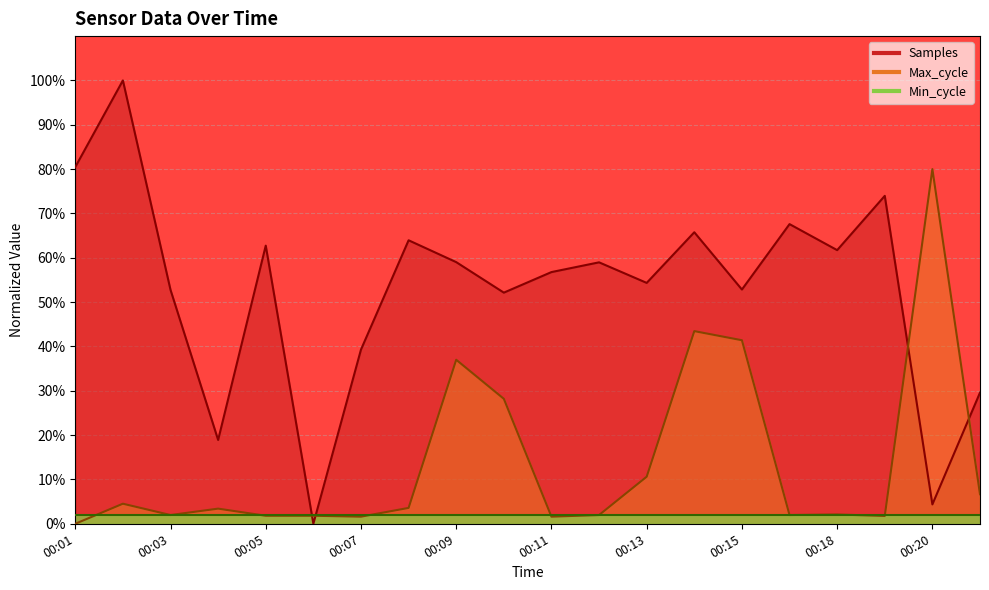

At which label does Max_cycle first exceed 3?

00:02